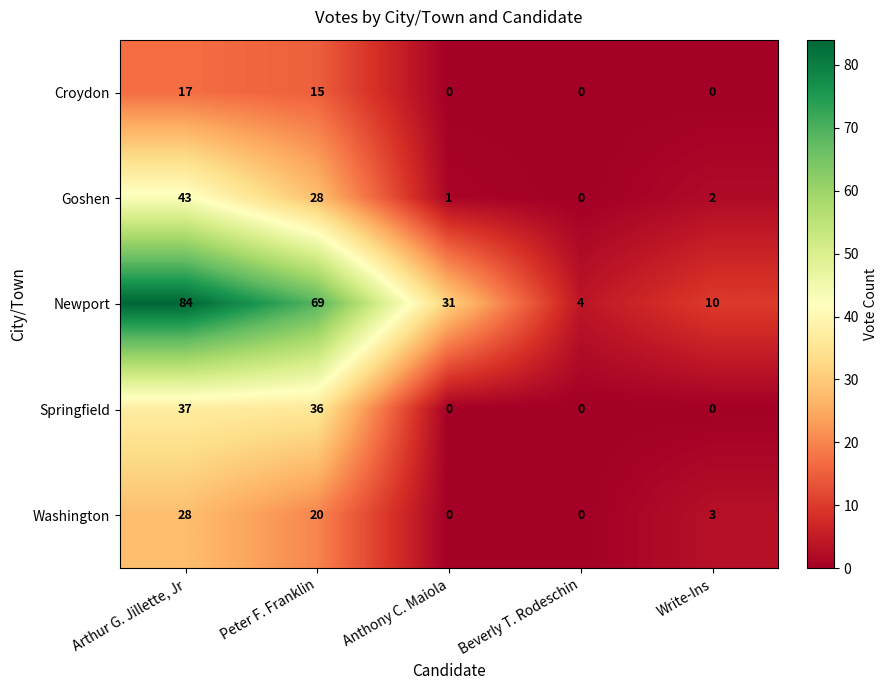

What is the difference between the maximum and second lowest values in the Springfield series?

37